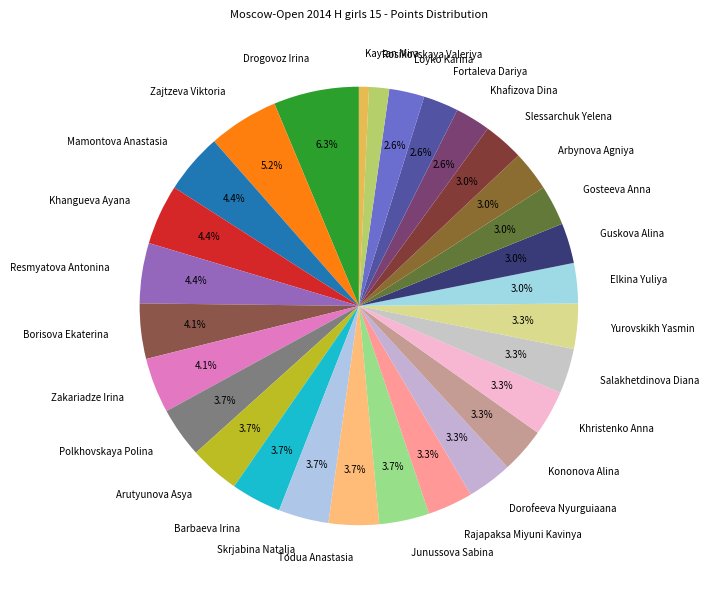

To the nearest percent, what portion does Yurovskikh Yasmin represent?

3%